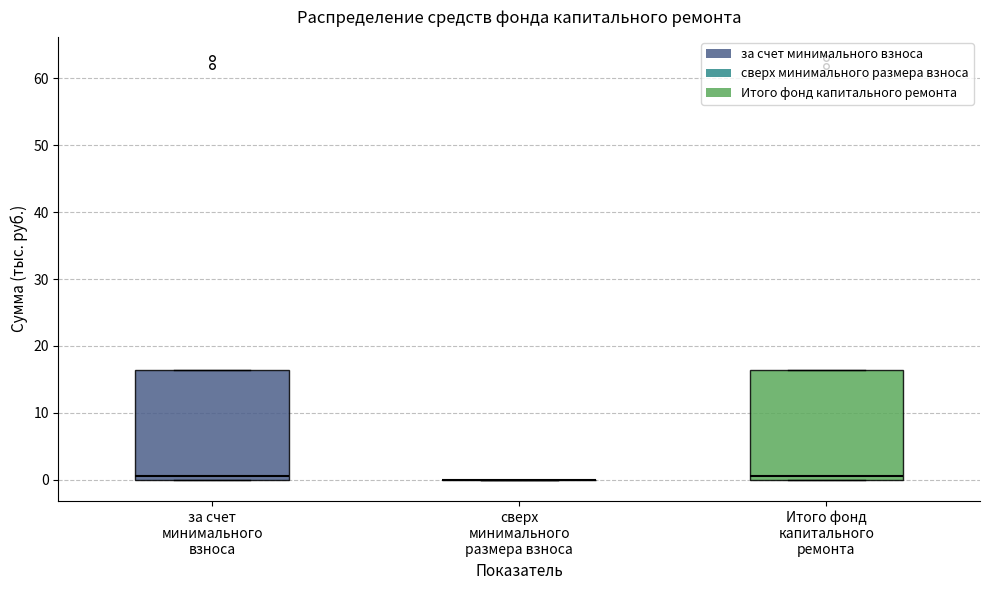

Reading left to right, transcribe this box plot: for each box, give where its median line is, the range the box spans, and where its two whiskers end, as read against the y-axis. The values are not printed on the chart, so give them approximately, as read against the axis.

за счет минимального взноса: median 1, box 0 to 16, whiskers 0 to 16
сверх минимального размера взноса: box collapsed to a line at 0, whiskers 0 to 0
Итого фонд капитального ремонта: median 1, box 0 to 16, whiskers 0 to 16